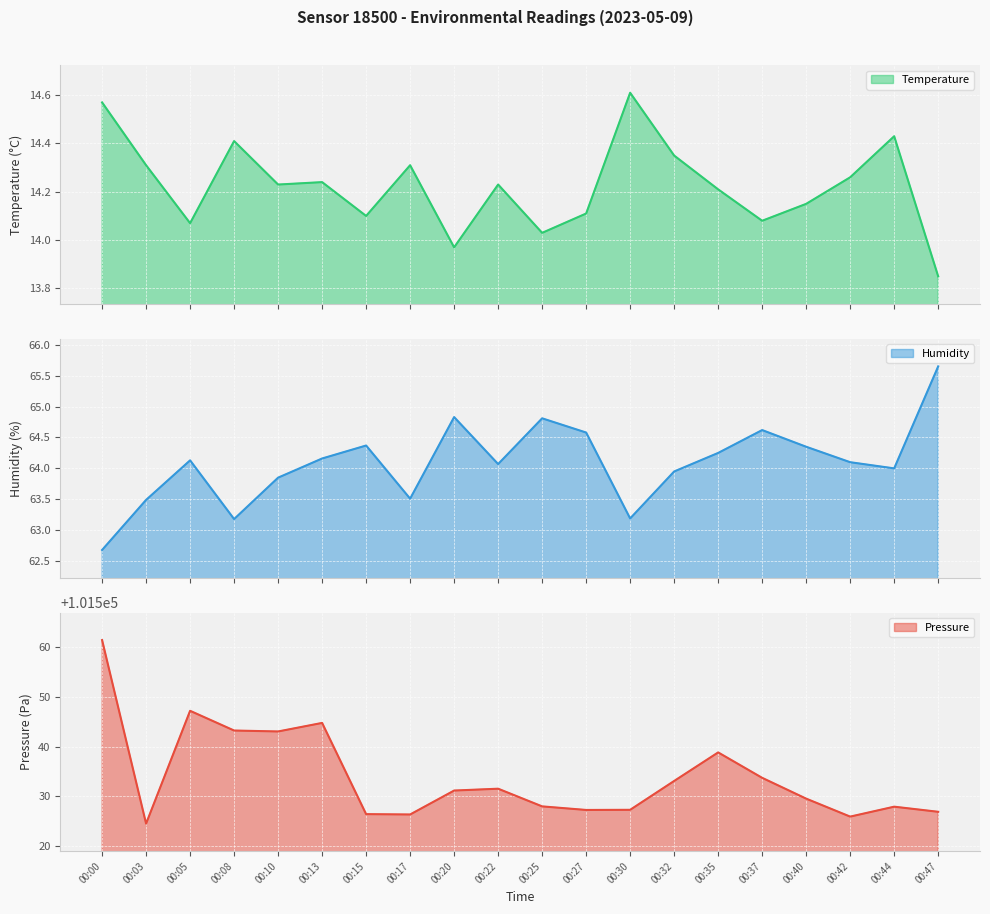

How many values in the temperature series exceed 14?

18